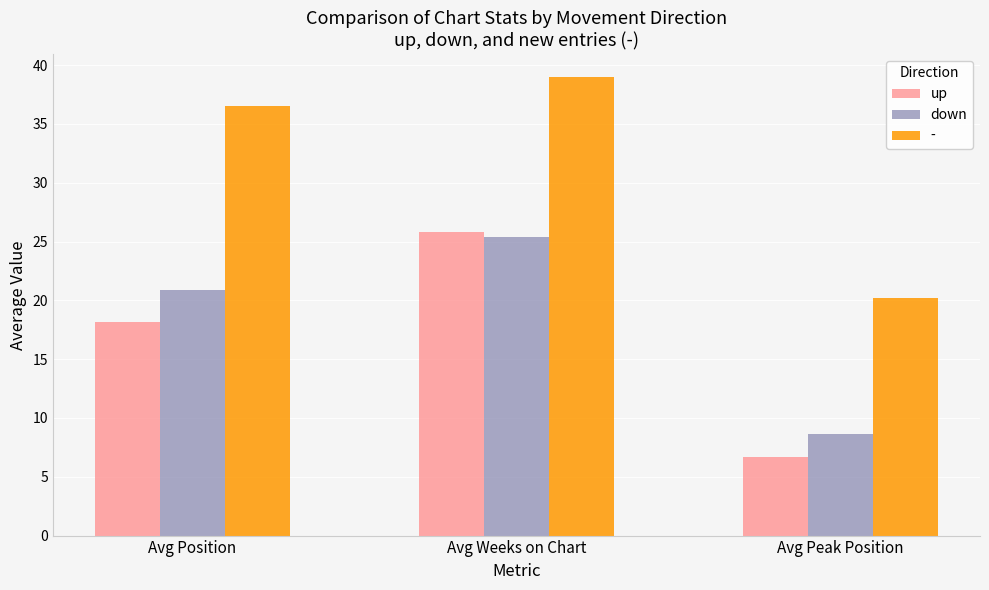

At Avg Peak Position, list the series in order from smallest to largest.

up, down, -